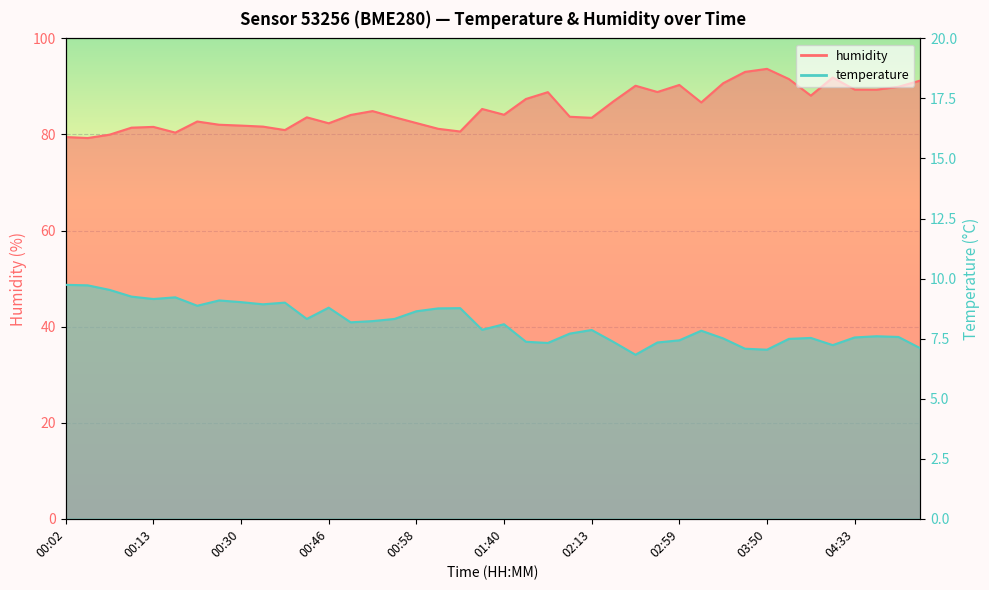

What is the total value across all series at 04:53?

97.5